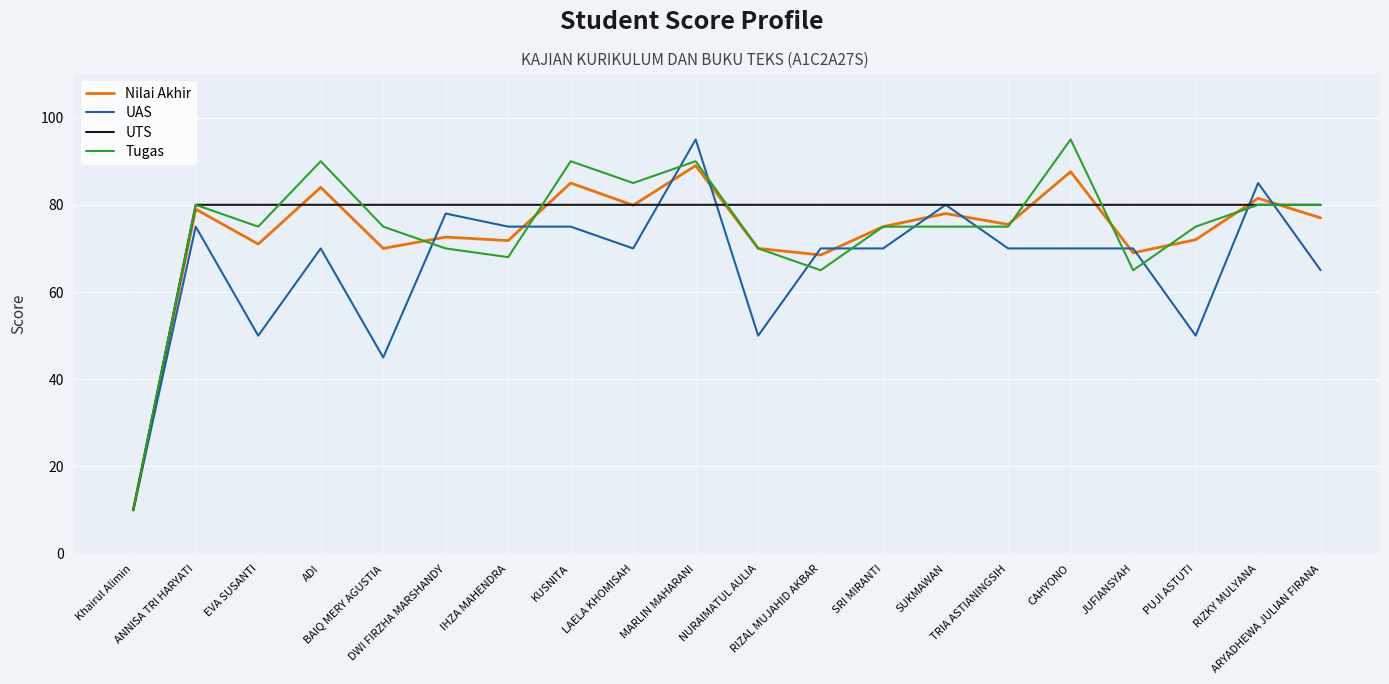

At which category is the sum across all series the highest?

MARLIN MAHARANI